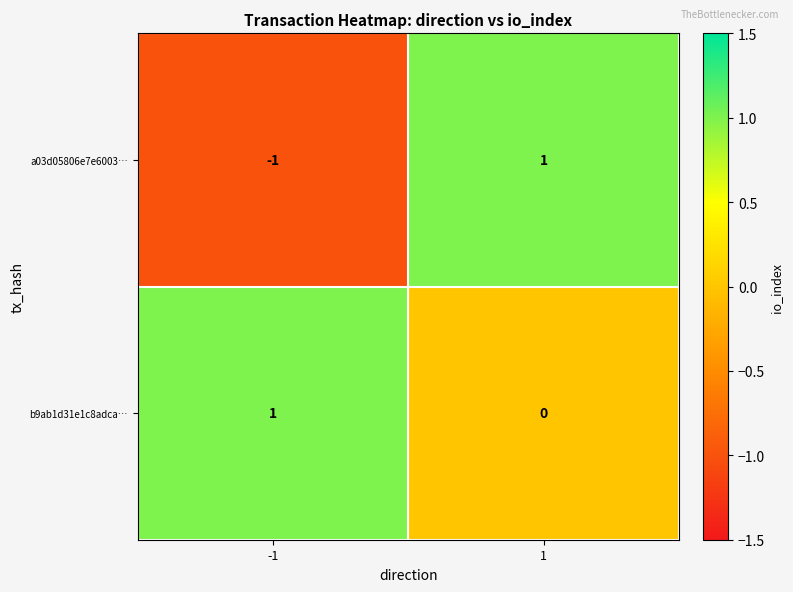

Is the value of b9ab1d31e1c8adca… at -1 greater than the value of a03d05806e7e6003… at -1?

Yes